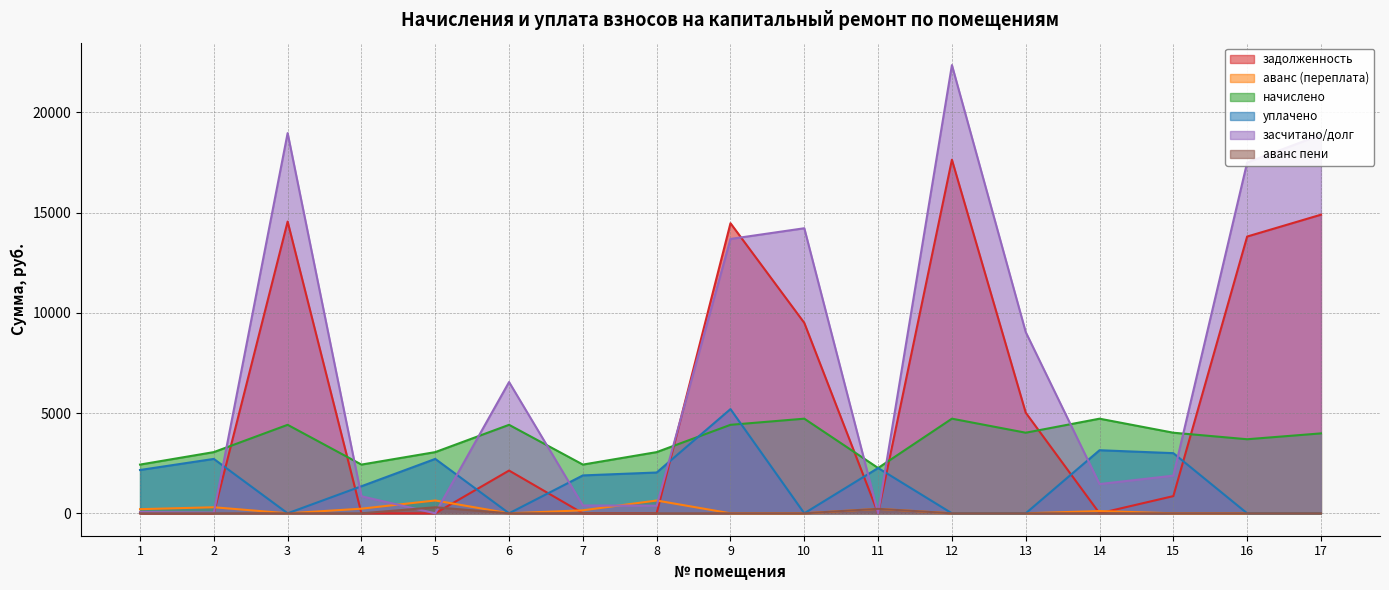

In засчитано/долг, how many points are higher than both neighbors (excluding endpoints)?

4